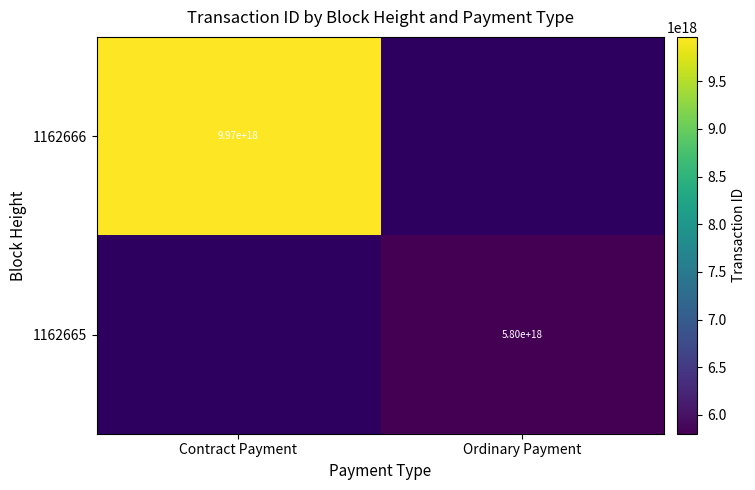

At how many categories does at least one series exceed 9768621320664059904?

1